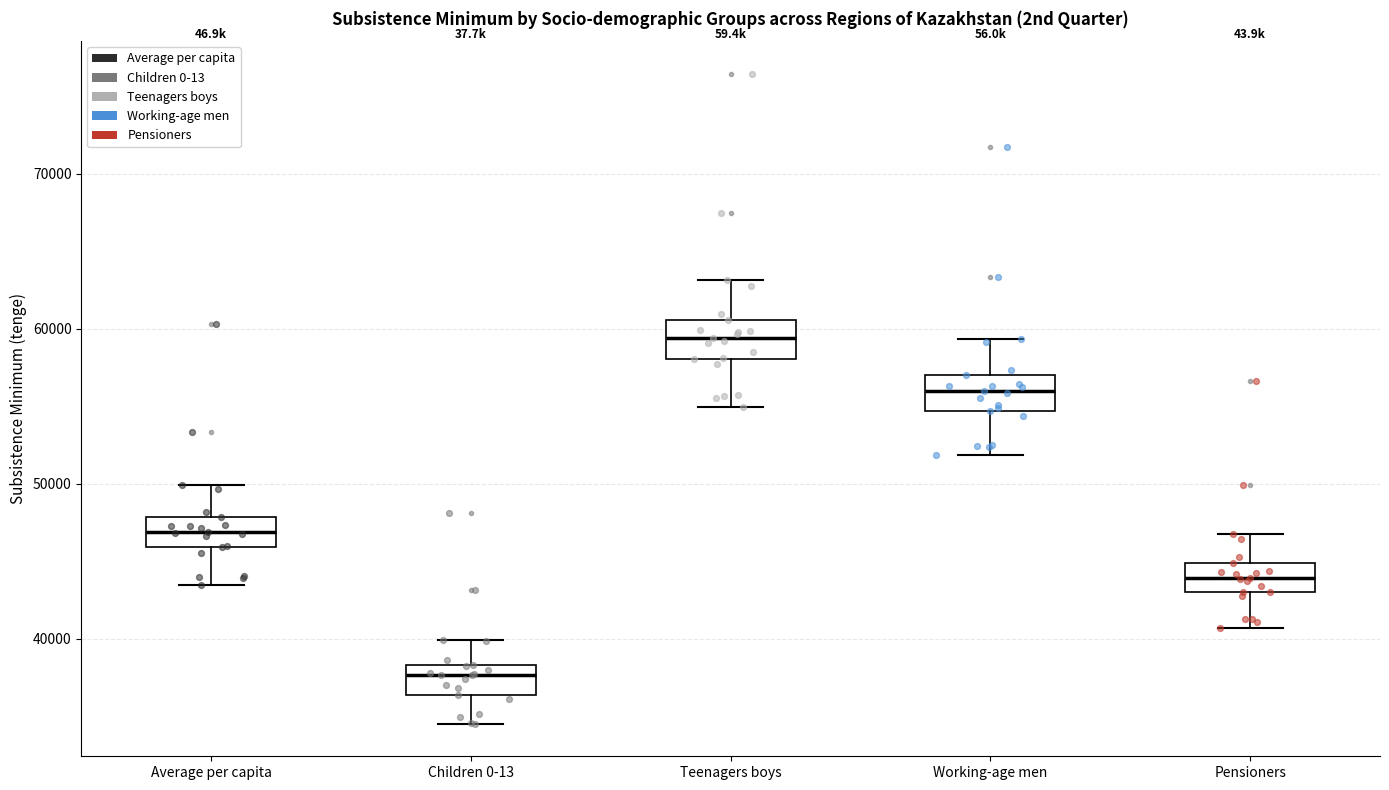

Reading left to right, transcribe this box plot: for each box, give where its median line is, the range the box spans, and where its two whiskers end, as read against the y-axis. The values are not printed on the chart, so give them approximately, as read against the axis.

Average per capita: median 47000, box 46000 to 48000, whiskers 43000 to 50000
Children 0-13: median 38000 (just below the box's upper edge), box 36000 to 38000, whiskers 35000 to 40000
Teenagers boys: median 59000, box 58000 to 61000, whiskers 55000 to 63000
Working-age men: median 56000, box 55000 to 57000, whiskers 52000 to 59000
Pensioners: median 44000, box 43000 to 45000, whiskers 41000 to 47000